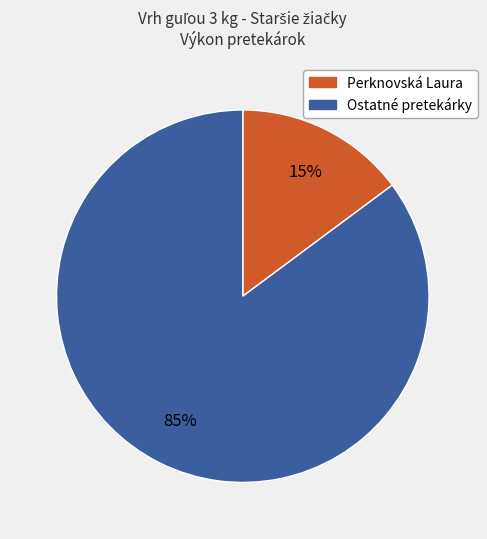

Approximately how many times larger is the value at Ostatné pretekárky compared to Perknovská Laura?

5.7